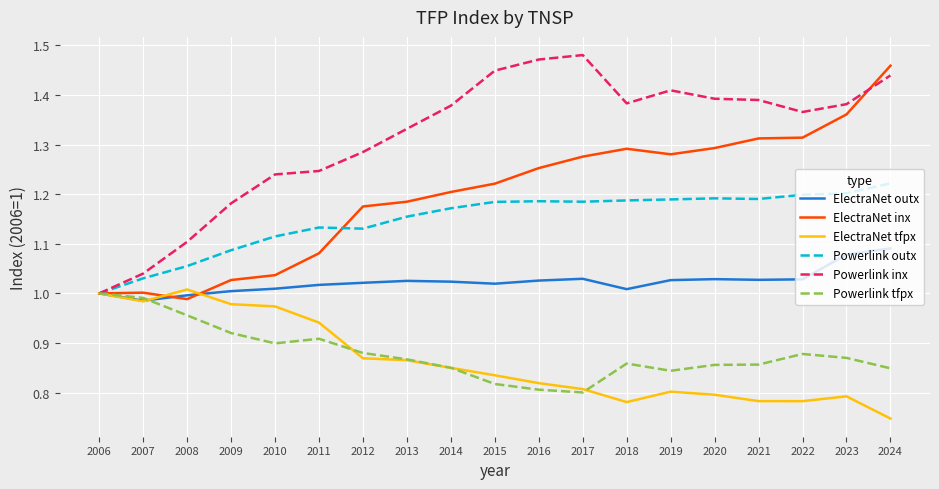

At which label does Powerlink outx reach its minimum?

2006